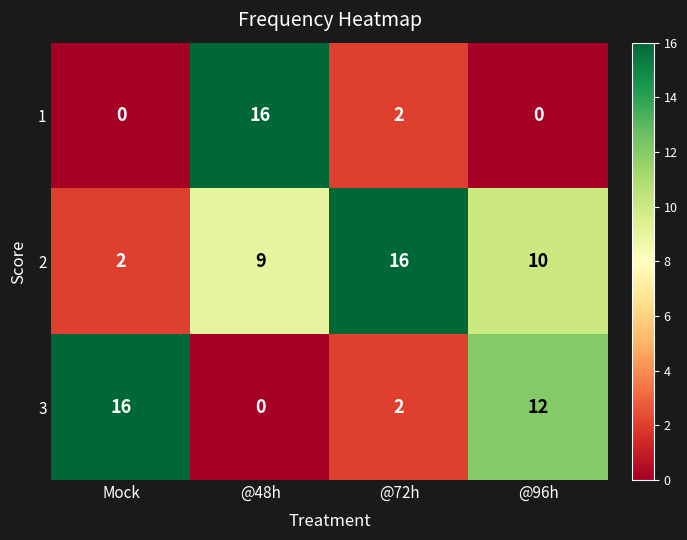

The 2 series shows 12 at @48h. True or false?

False